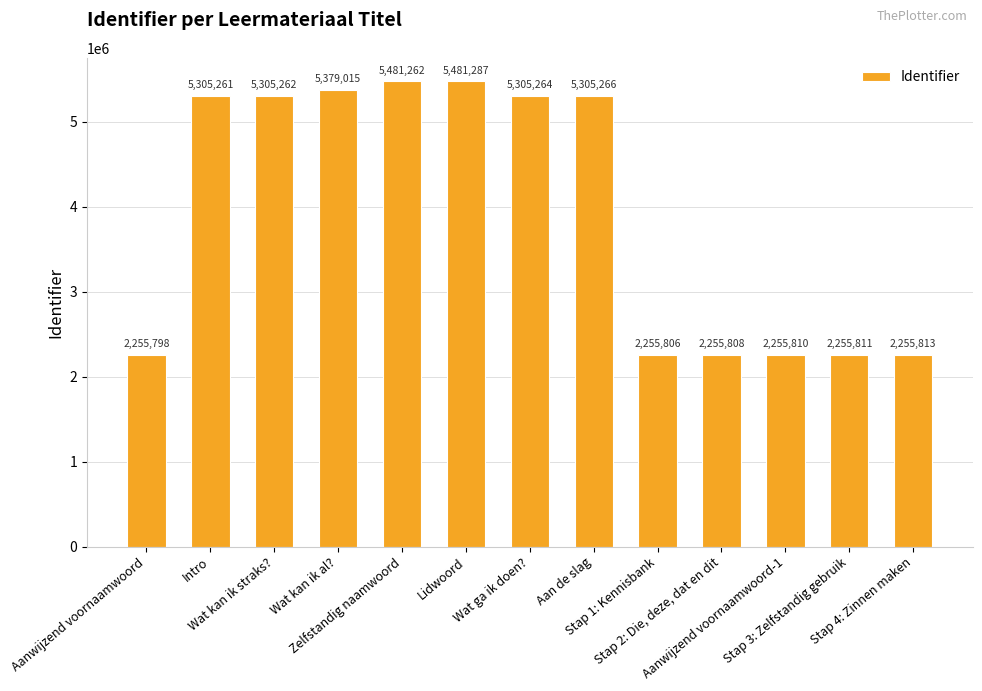

List the labels in order of value, smallest first.

Aanwijzend voornaamwoord, Stap 1: Kennisbank, Stap 2: Die, deze, dat en dit, Aanwijzend voornaamwoord-1, Stap 3: Zelfstandig gebruik, Stap 4: Zinnen maken, Intro, Wat kan ik straks?, Wat ga ik doen?, Aan de slag, Wat kan ik al?, Zelfstandig naamwoord, Lidwoord